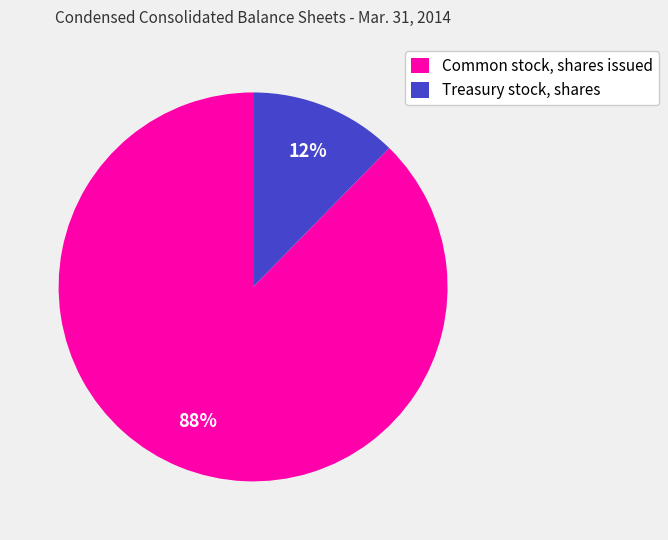

To the nearest percent, what is the average slice percentage?

50%